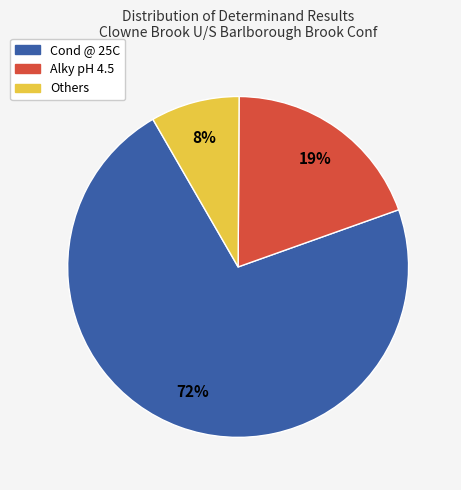

How many slices are in this pie chart?

3